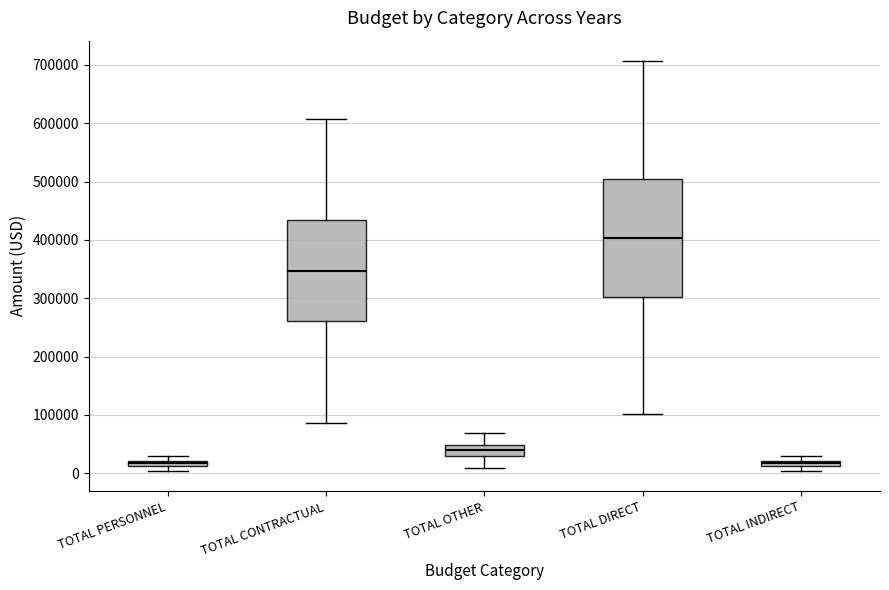

Comparing the boxes themselves (not the whiskers), which one is the tallest?

TOTAL DIRECT